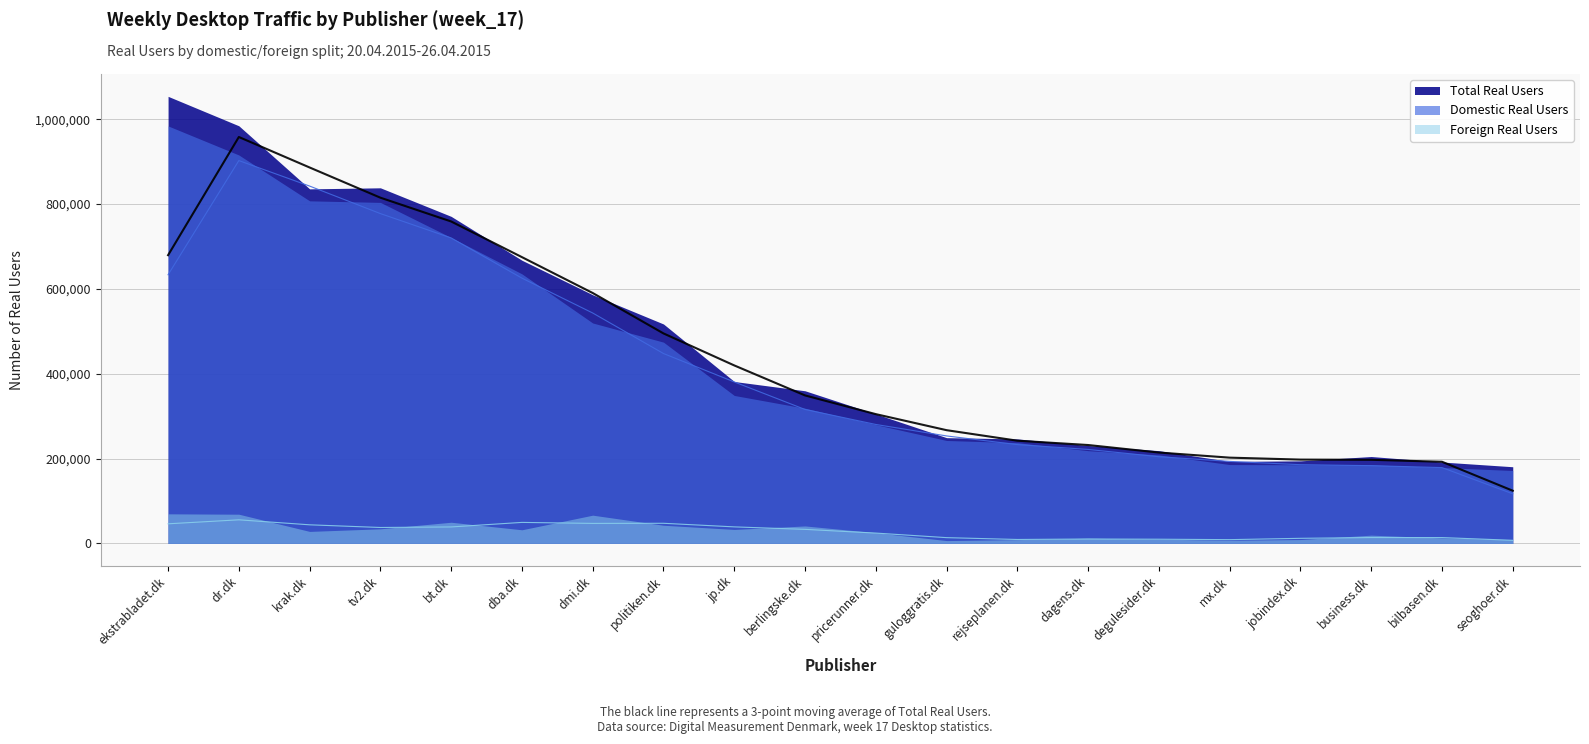

True or false: Domestic Real Users and Total Real Users cross at least once.

False